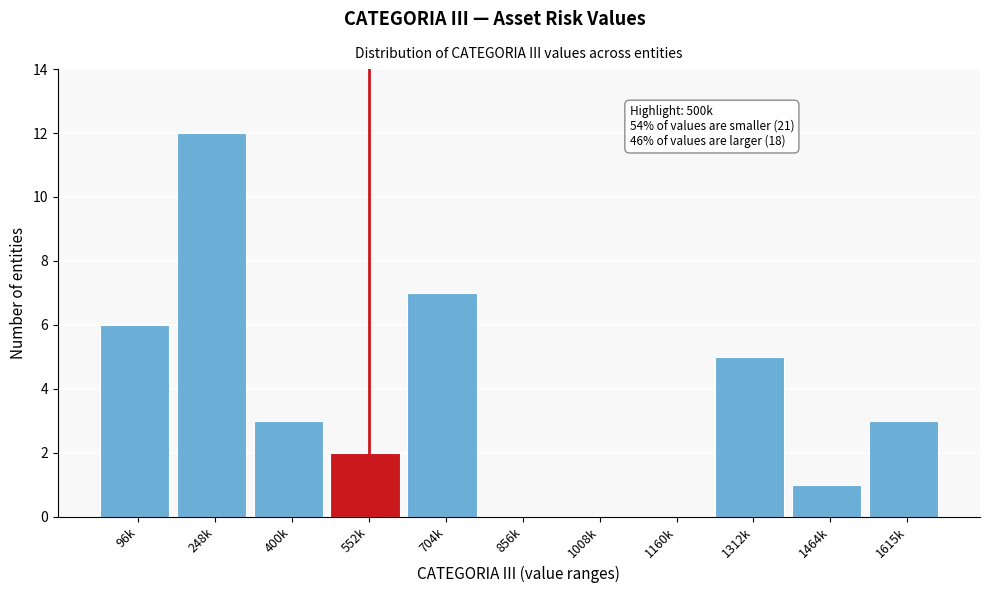

Reading right to left, list all the values displayed in this chart.

1615k=3	1464k=1	1312k=5	1160k=0	1008k=0	856k=0	704k=7	552k=2	400k=3	248k=12	96k=6